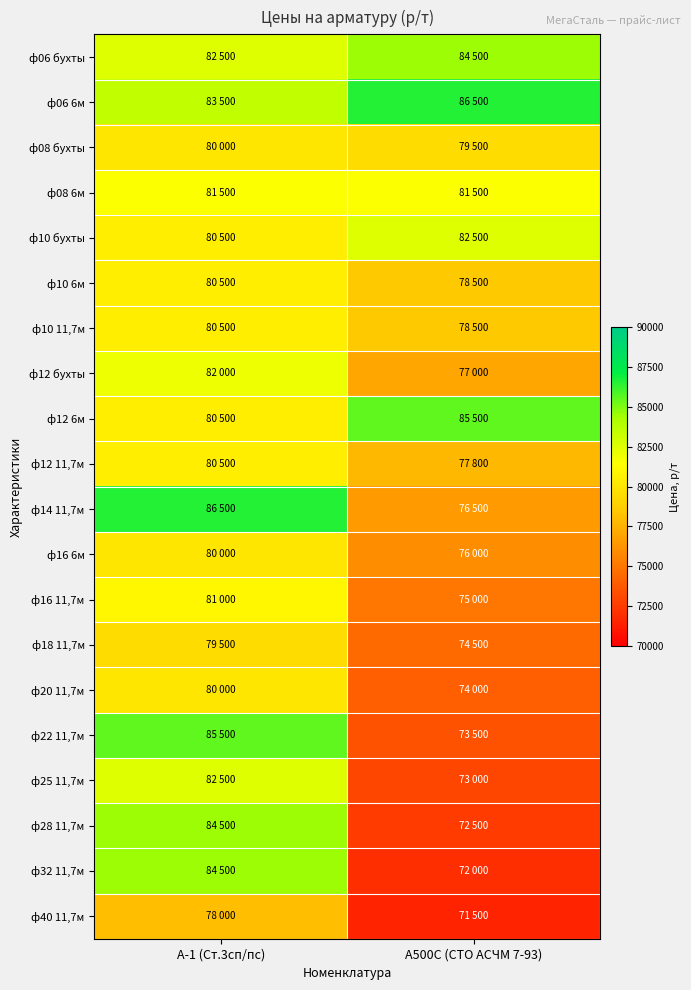

Which has a higher value, А-1 (Ст.3сп/пс) or А500С (СТО АСЧМ 7-93)?

А500С (СТО АСЧМ 7-93)